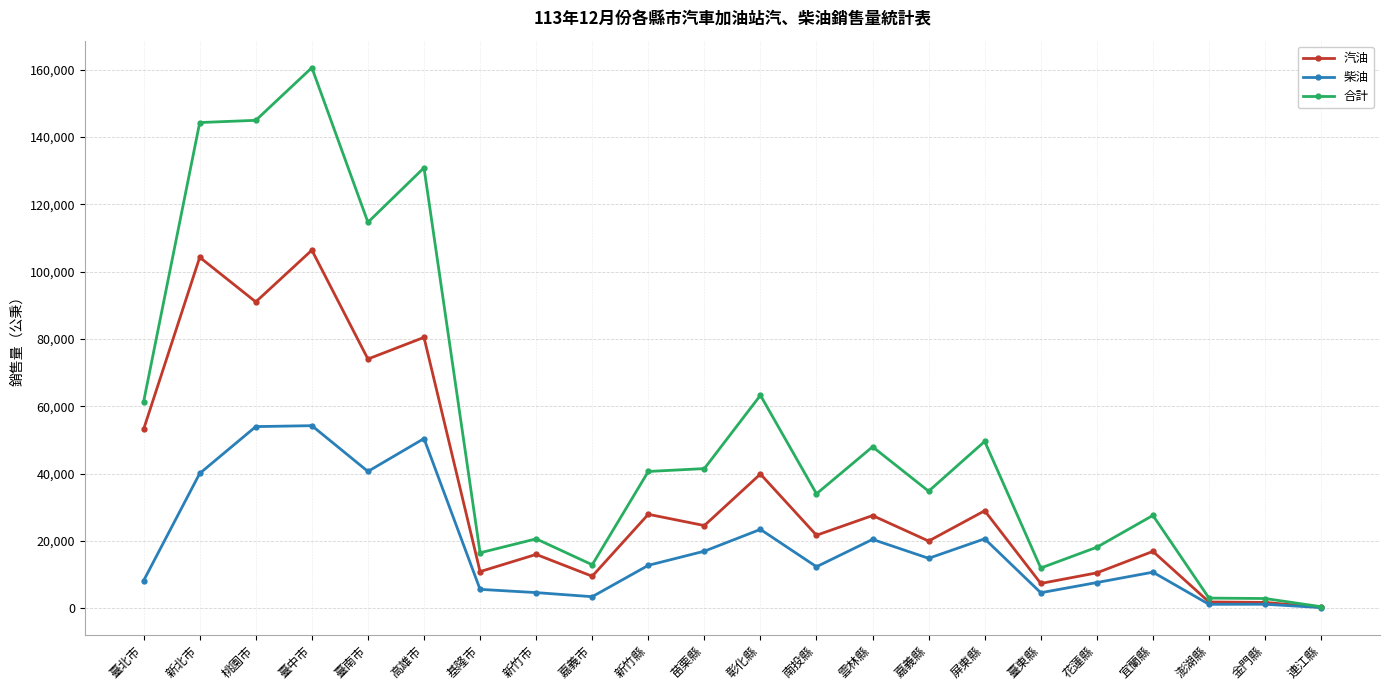

What is the maximum value for 汽油?

106358